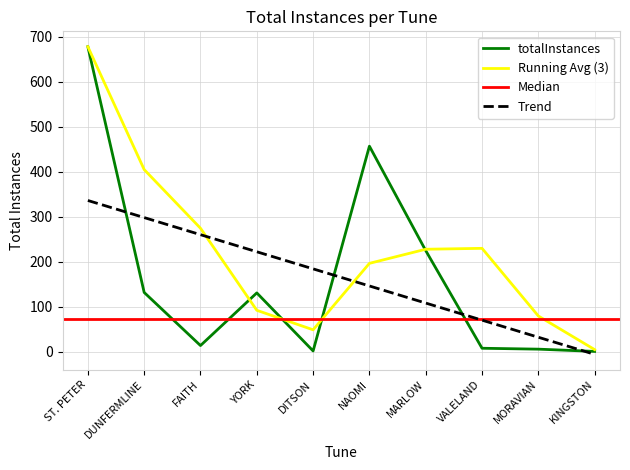

True or false: there are more than 1 points higher than both neighbors.

True